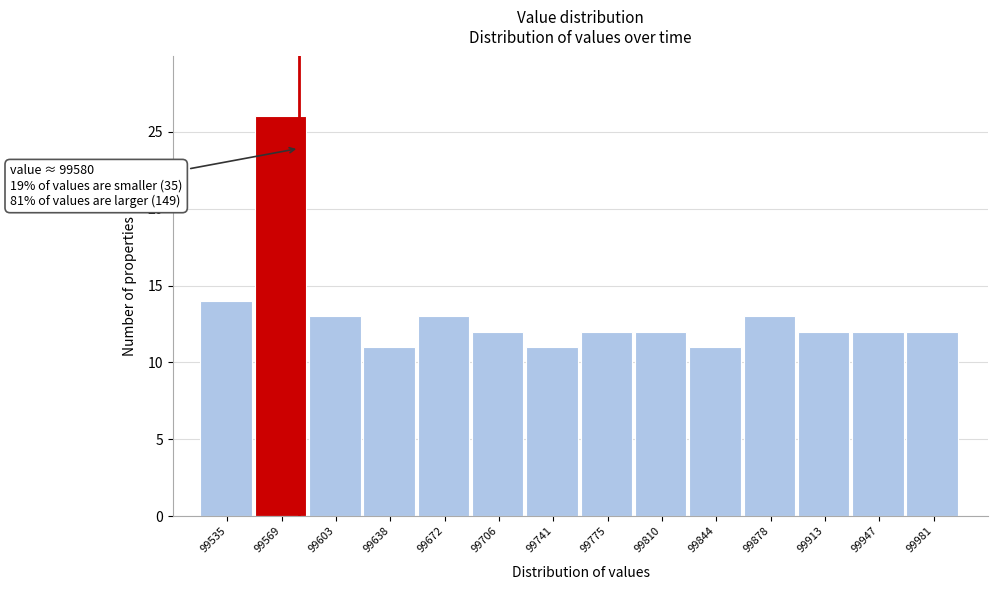

Which range on the x-axis has the tallest bar?

99550 to 99585